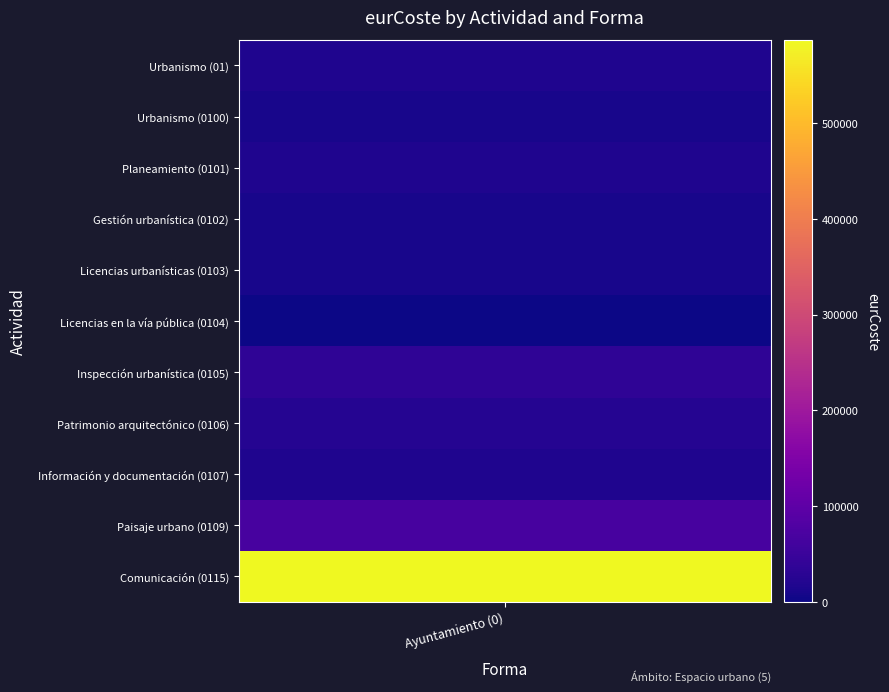

What is the difference between the maximum and minimum values?

586970.5